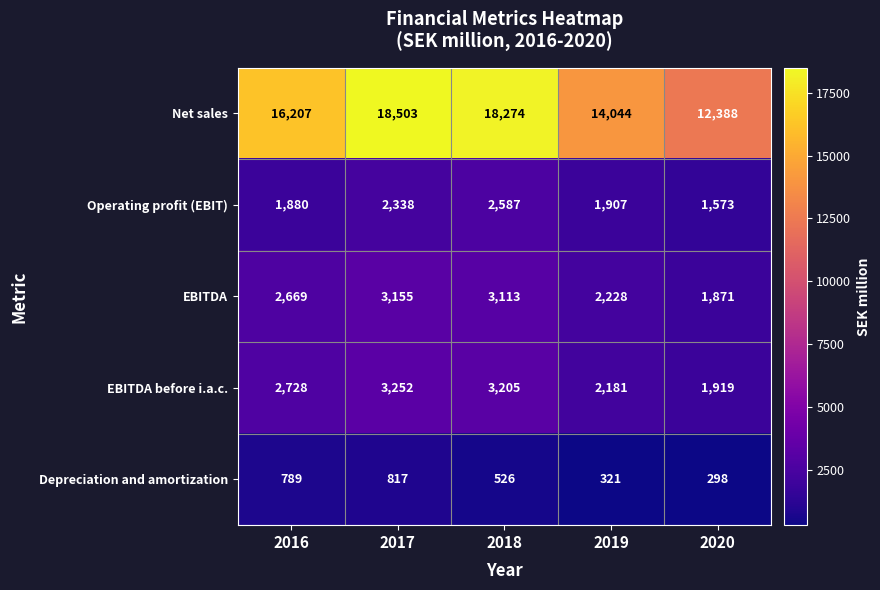

Count the number of data series in this chart.

5